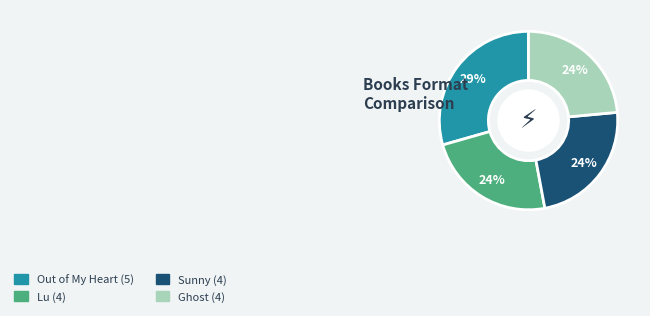

Count the number of slices in the pie.

4